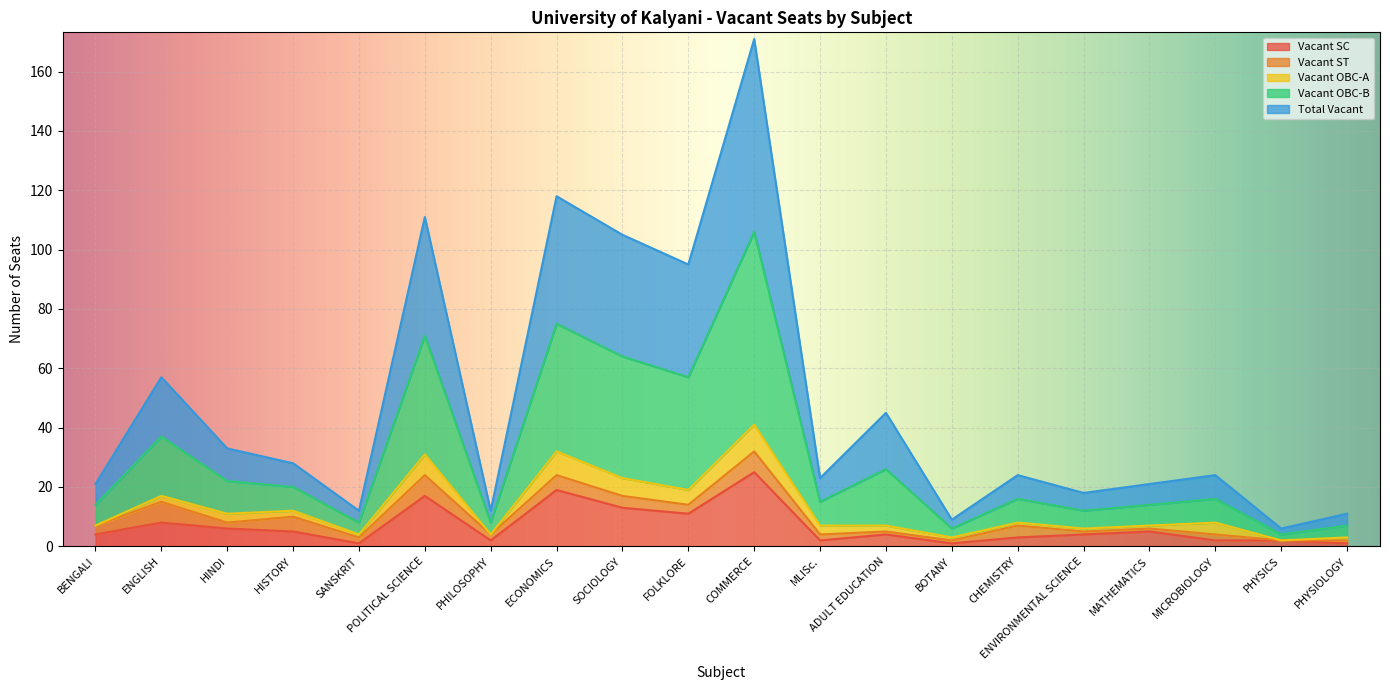

What is the lowest value of the Total Vacant series?

4